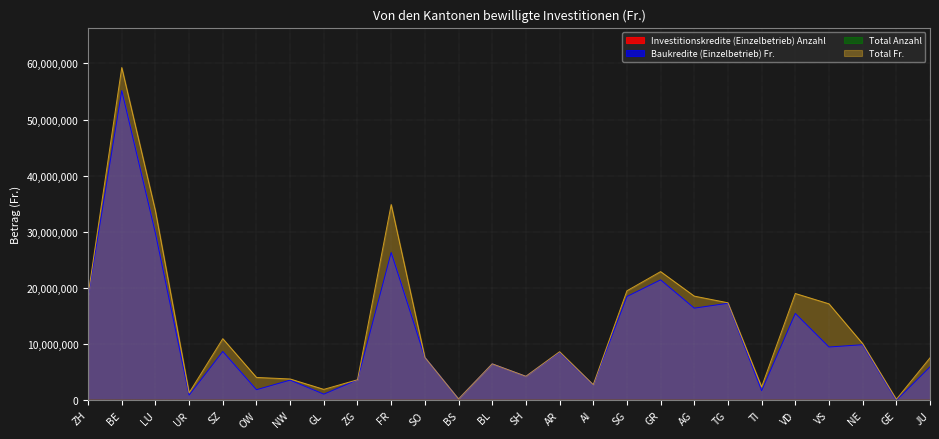

Reading left to right, what are all the values shown in this chart?

Investitionskredite (Einzelbetrieb) Anzahl: 86	351	190	7	59	10	21	7	23	132	61	1	45	23	71	19	99	121	106	94	13	99	40	47	0	40
Baukredite (Einzelbetrieb) Fr.: 18458600	55153060	29737900	930000	8697000	1885808	3593700	1091495	3654000	26323000	7642400	240000	6495730	4278920	8546100	2741200	18482930	21449650	16407500	17283000	1712160	15466689	9489000	9899150	0	5948400
Total Anzahl: 89	369	211	8	67	15	22	11	23	145	61	1	45	23	72	20	107	126	110	96	18	127	53	50	2	43
Total Fr.: 18738600	59265423	33720900	1330000	10974000	4072208	3794400	1943645	3654000	34862000	7642400	240000	6495730	4278920	8649100	2779596	19500230	22920650	18552500	17367000	2390450	19020883	17182100	10088650	174000	7564600